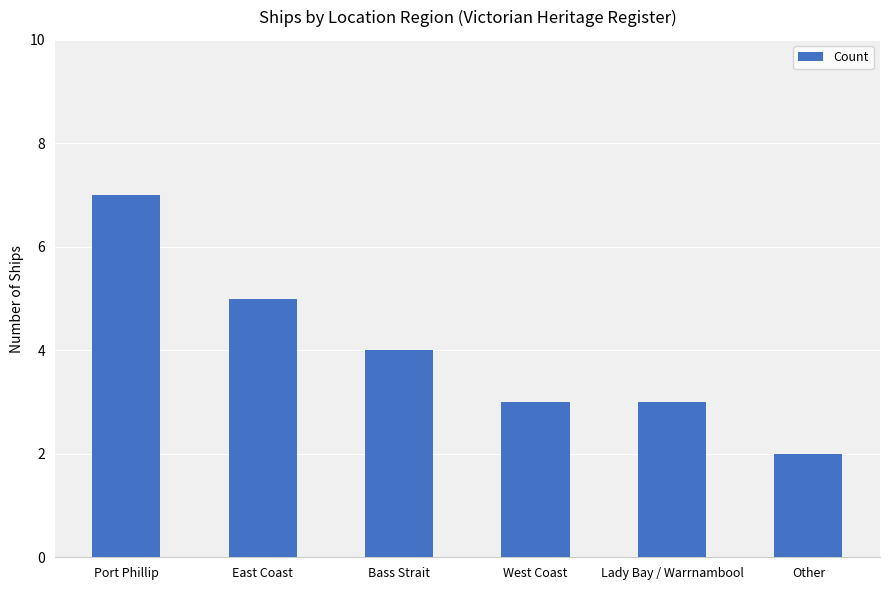

The value at East Coast is 7. True or false?

False